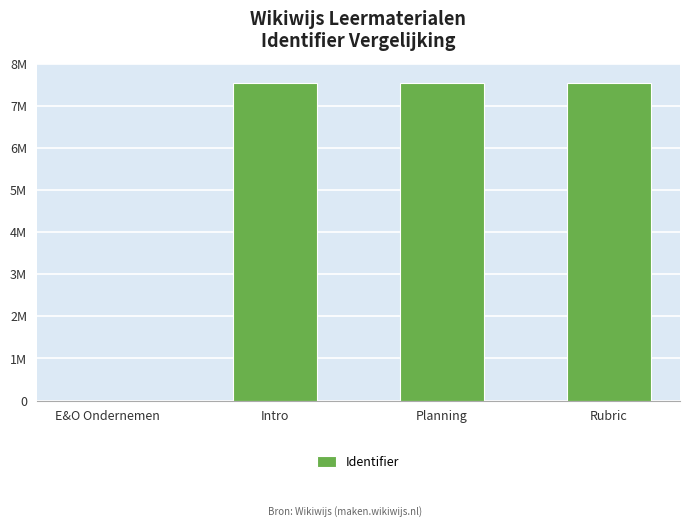

Count the number of data series in this chart.

1